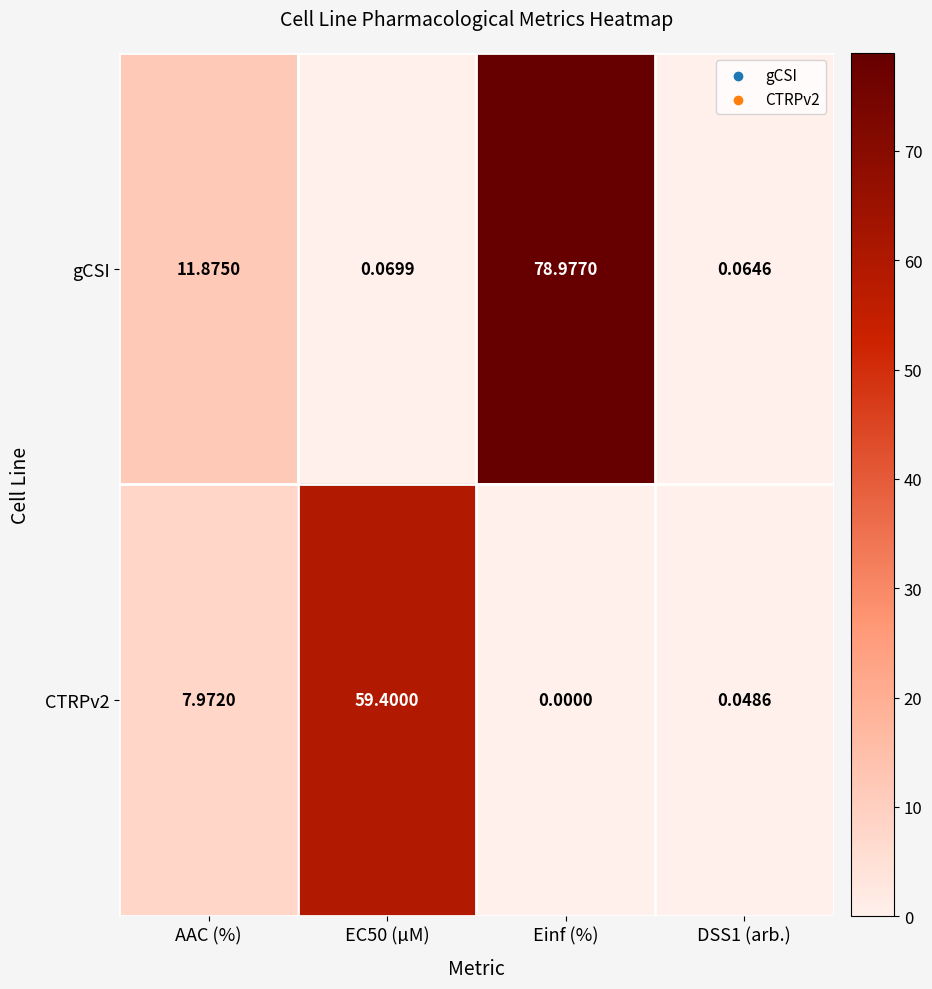

How many data points in CTRPv2 are above 7?

2